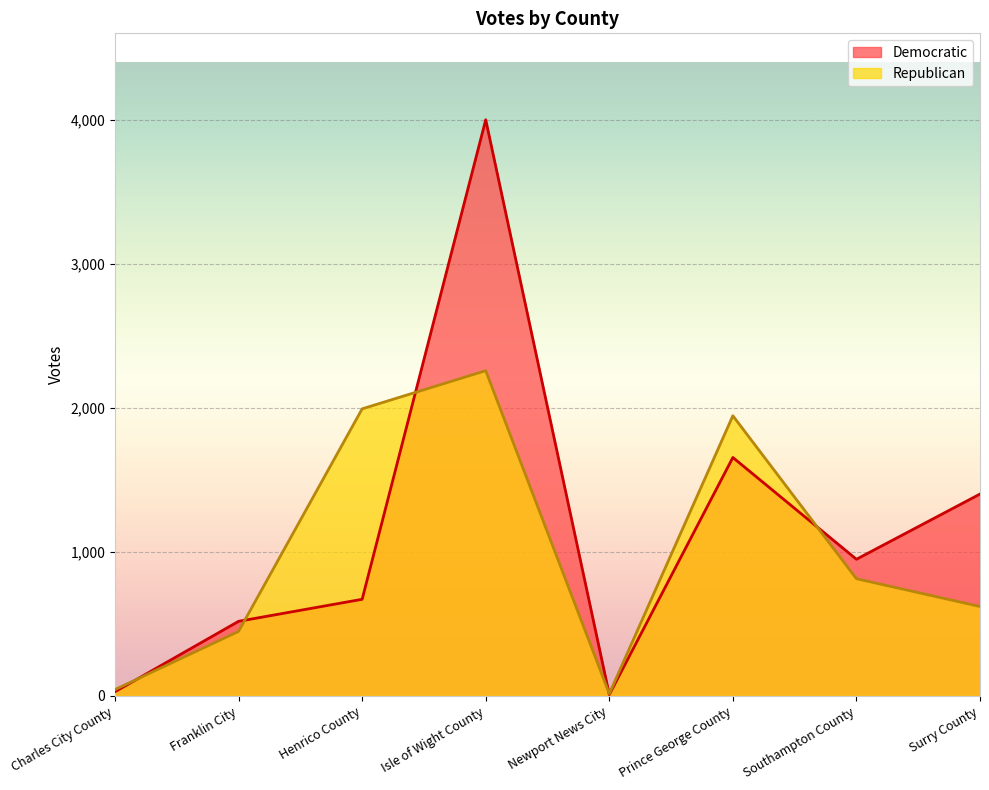

How many interior local peaks does the Democratic series have?

2